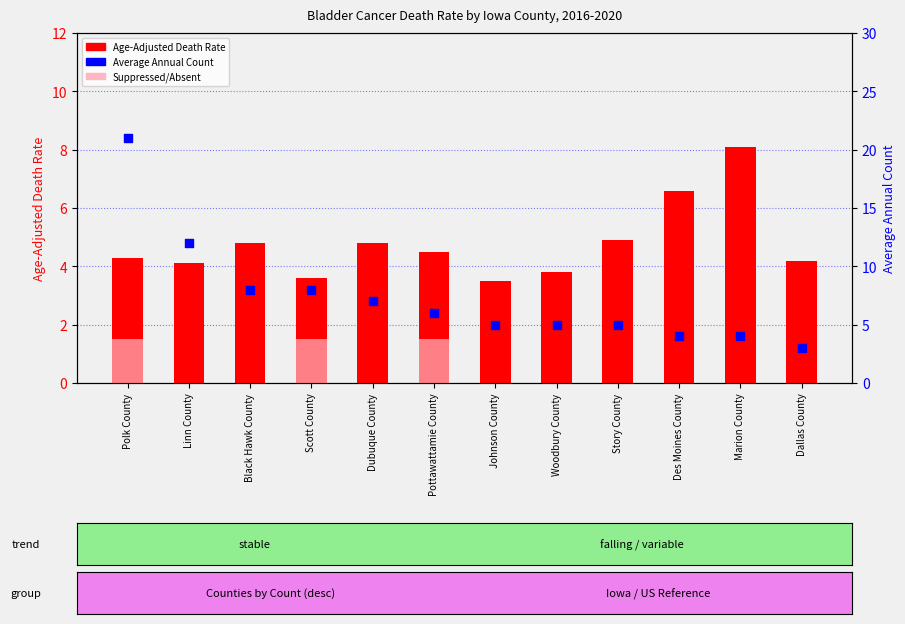

At how many categories does at least one series exceed 10?

2